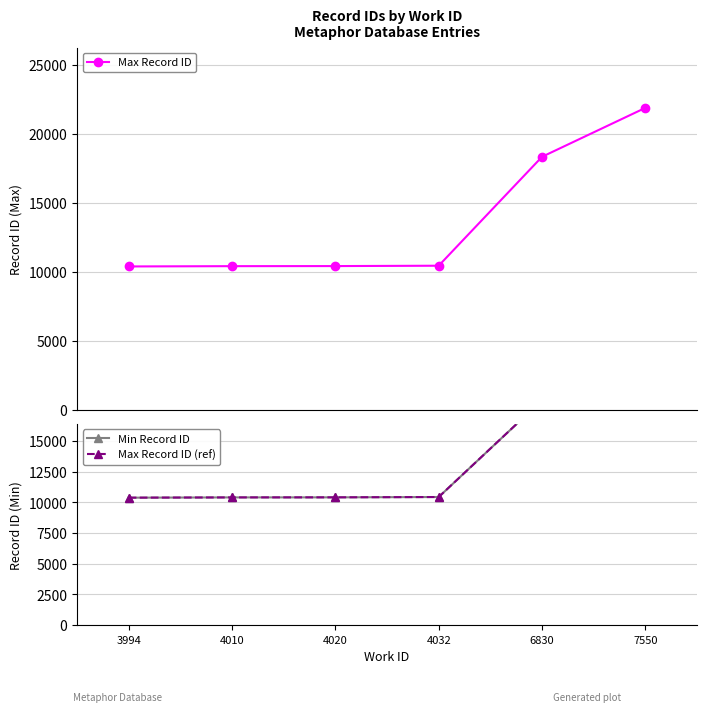

The value of Max Record ID (ref) at 4020 is 13563. True or false?

False